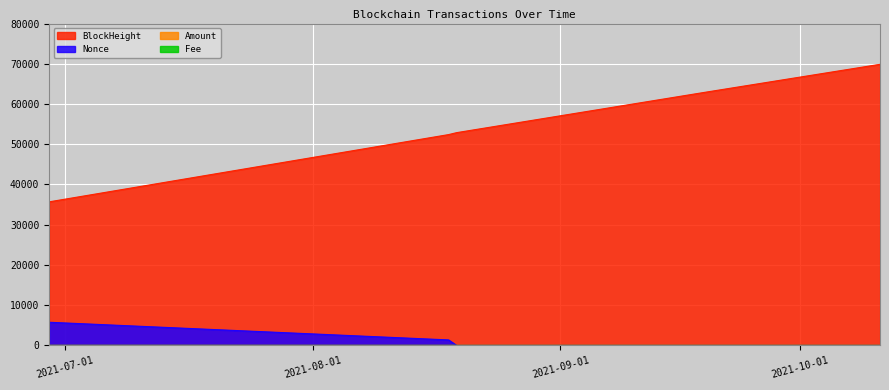

How many lines are shown in the chart?

4